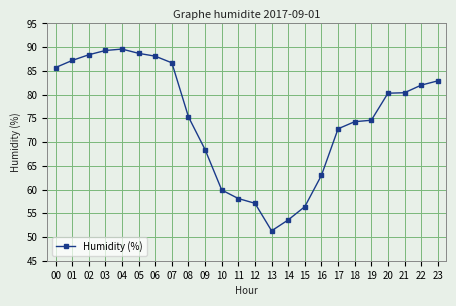

What is the change in value from 07 to 20?

-6.4